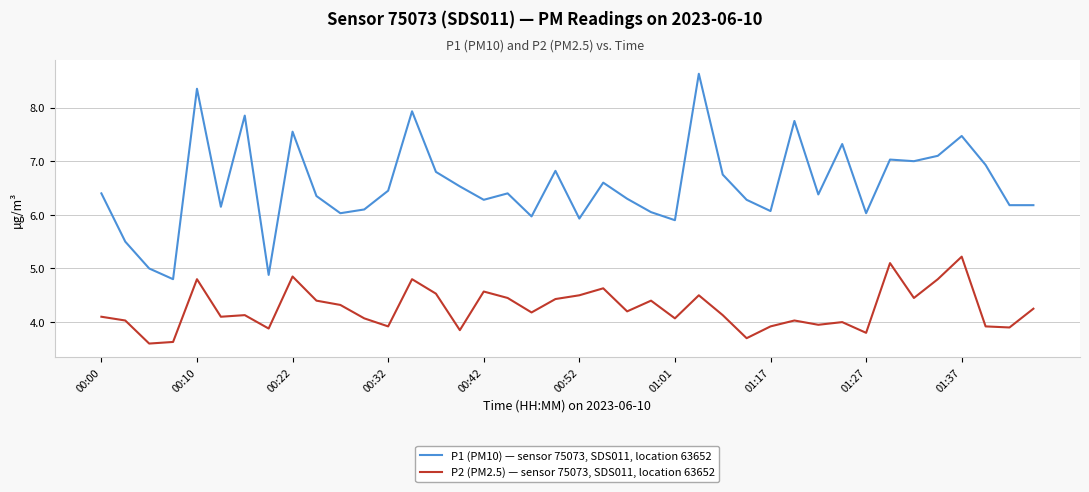

What is the average value of the P2 (PM2.5) — sensor 75073, SDS011, location 63652 series?

4.3